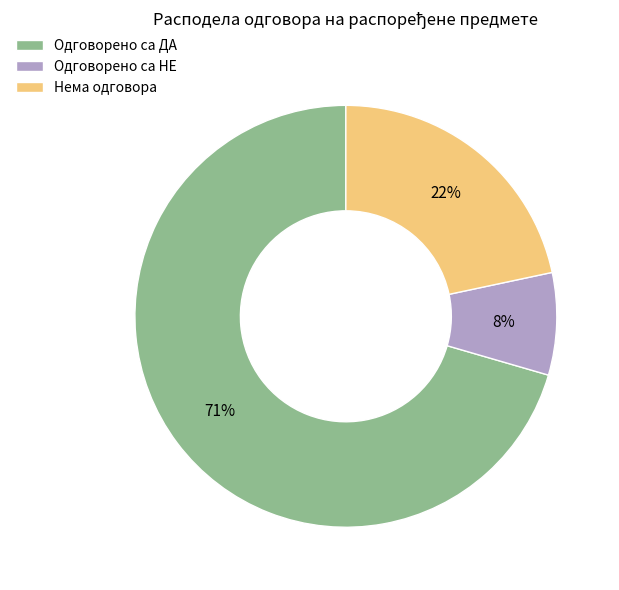

Do Одговорено са ДА and Нема одговора together represent more than half of the pie?

Yes